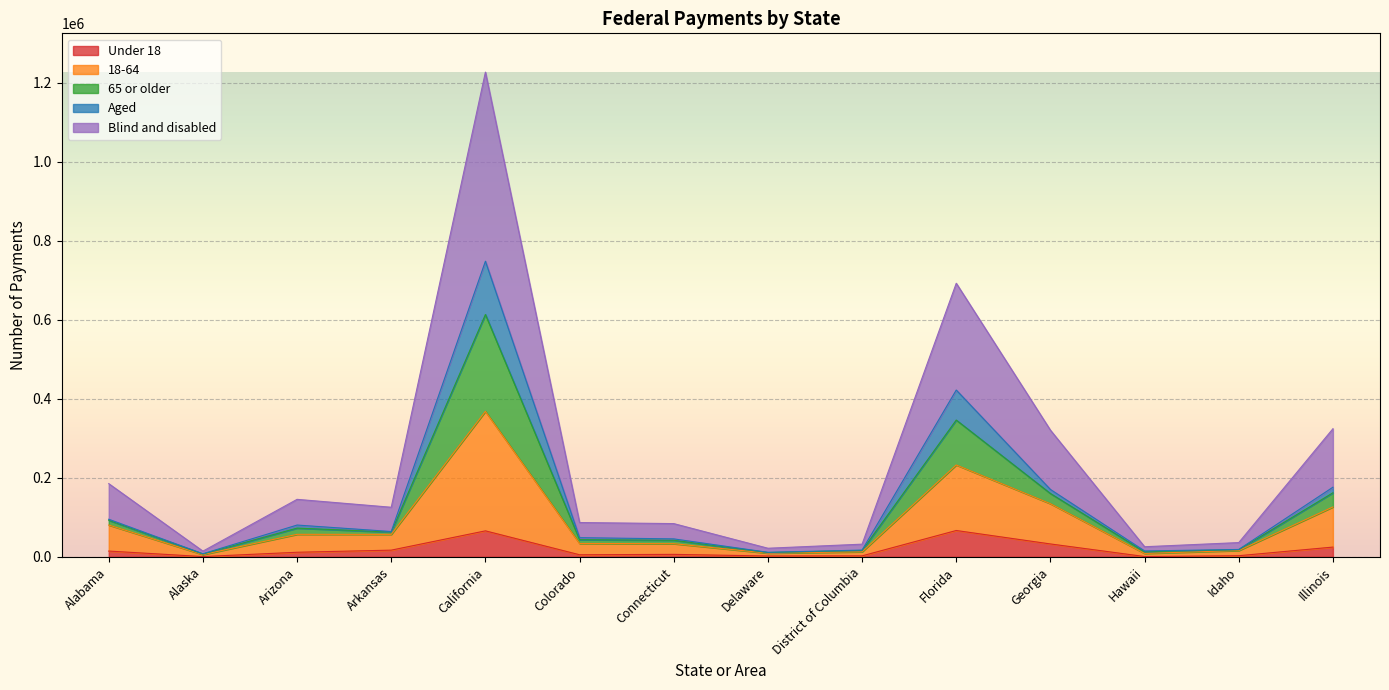

At which category is the sum across all series the highest?

California